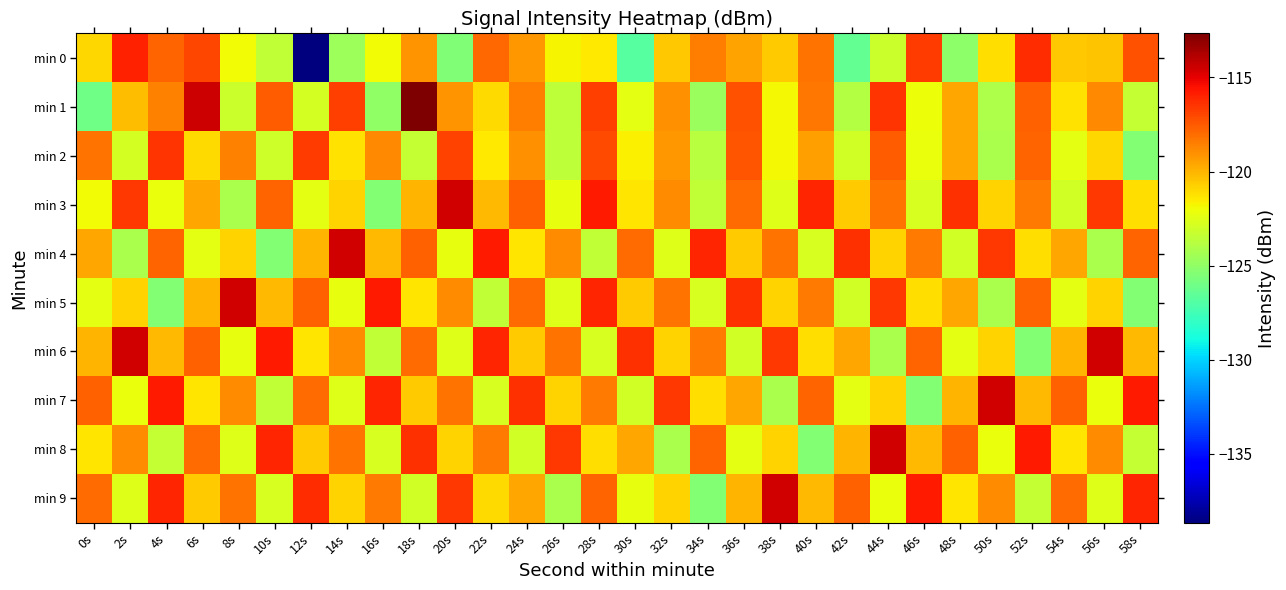

What is the total value across all series at 52s?

-1193.7